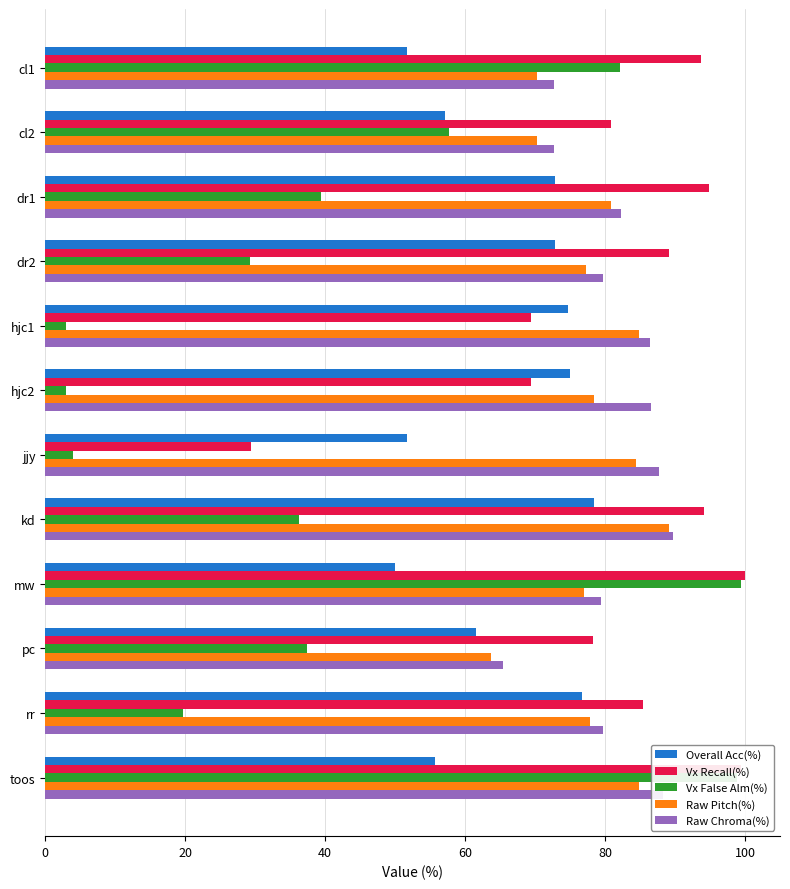

What is the smallest value displayed?

3.0